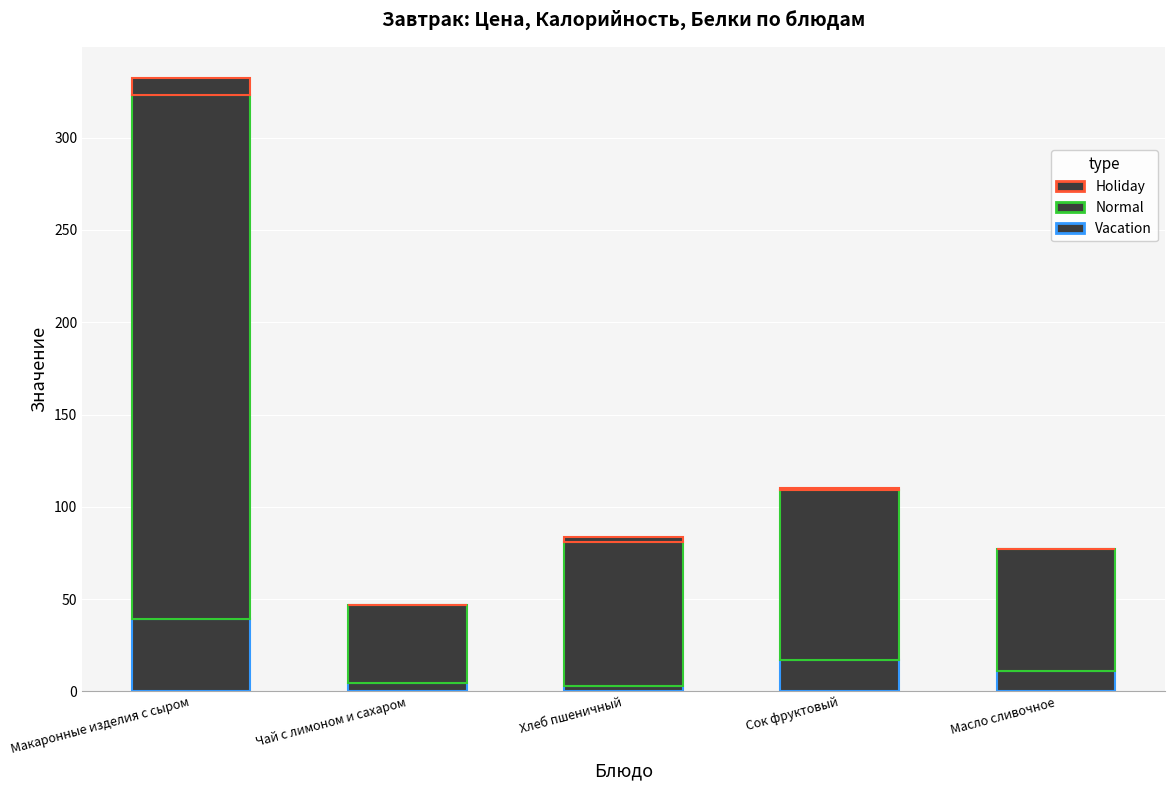

How many series are shown in this chart?

3